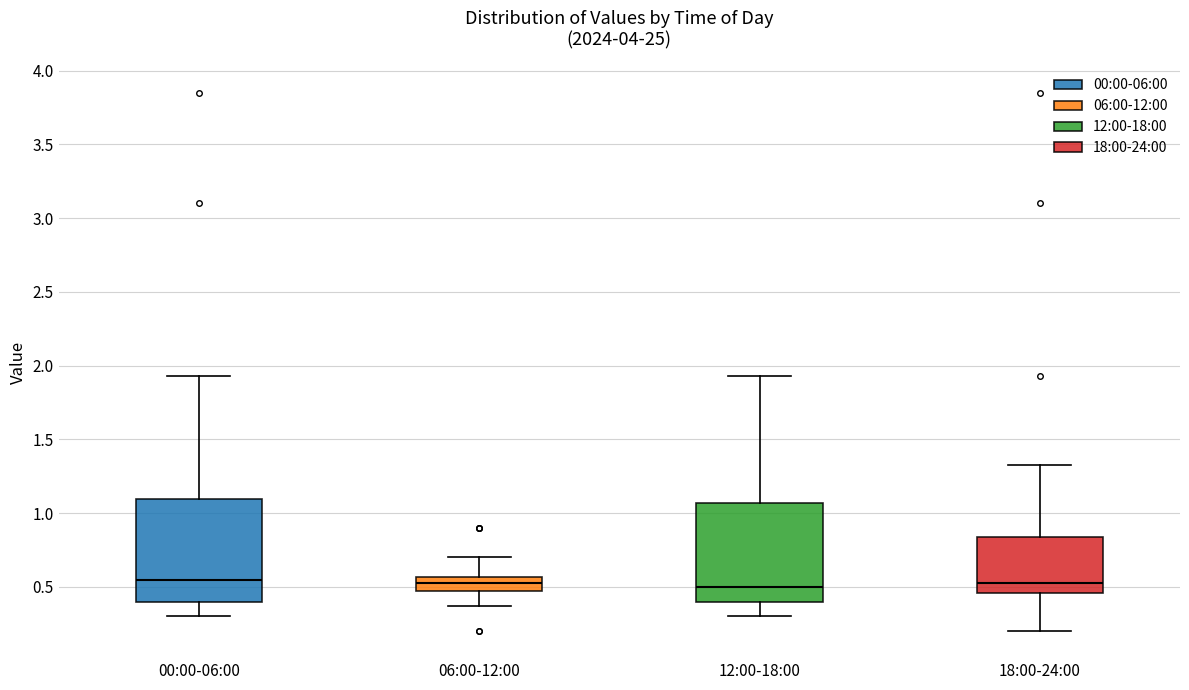

Reading left to right, read every box against the y-axis: the position of its median line, the range the box covers, and the ends of its whiskers. The values are not printed on the chart, so give them approximately, as read against the axis.

00:00-06:00: median 0.55, box 0.40 to 1.10, whiskers 0.30 to 1.95
06:00-12:00: median 0.55 (inside the box), box 0.45 to 0.55, whiskers 0.35 to 0.70
12:00-18:00: median 0.50, box 0.40 to 1.05, whiskers 0.30 to 1.95
18:00-24:00: median 0.55, box 0.45 to 0.85, whiskers 0.20 to 1.35